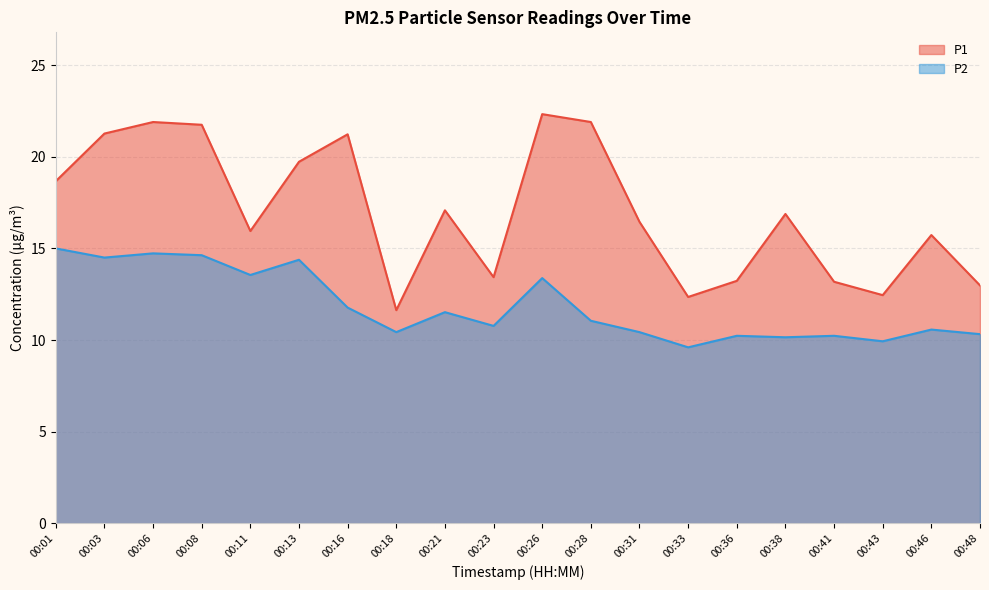

At which label does P1 reach its minimum?

00:18